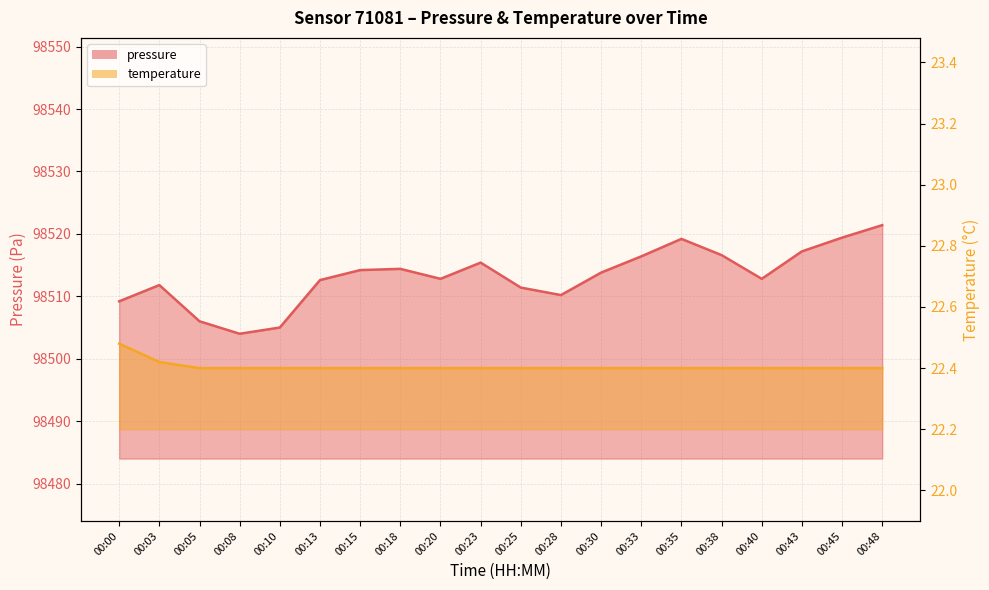

At which label is pressure closest to 98512?

00:03